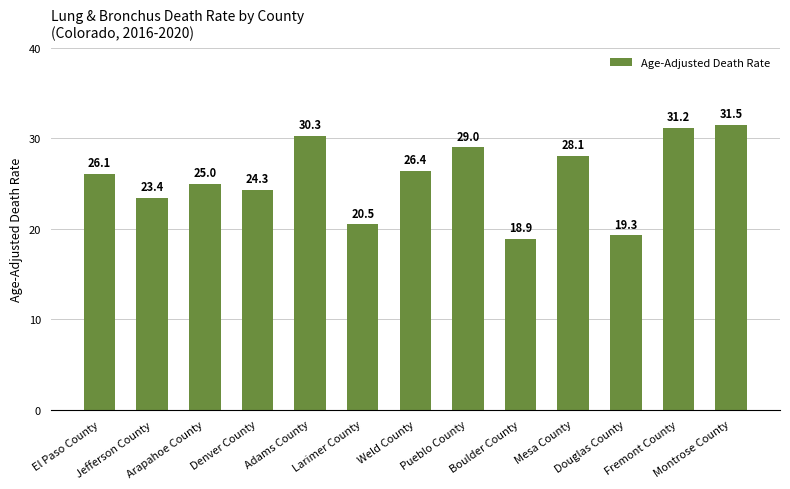

List the labels in order of value, smallest first.

Boulder County, Douglas County, Larimer County, Jefferson County, Denver County, Arapahoe County, El Paso County, Weld County, Mesa County, Pueblo County, Adams County, Fremont County, Montrose County